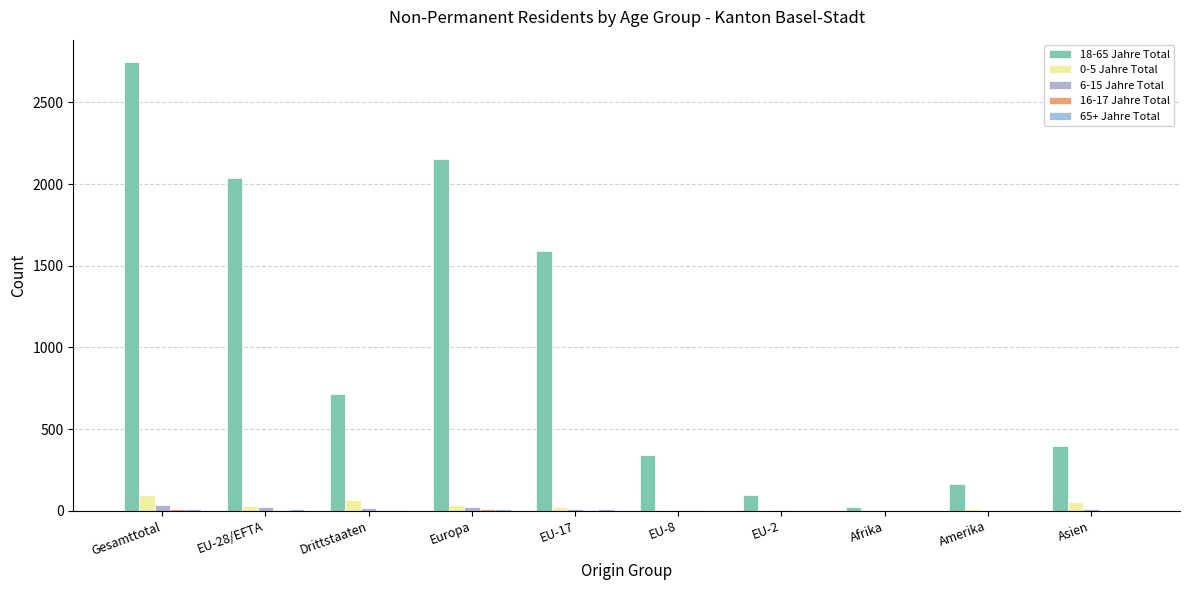

Which series has the largest total across all categories?

18-65 Jahre Total